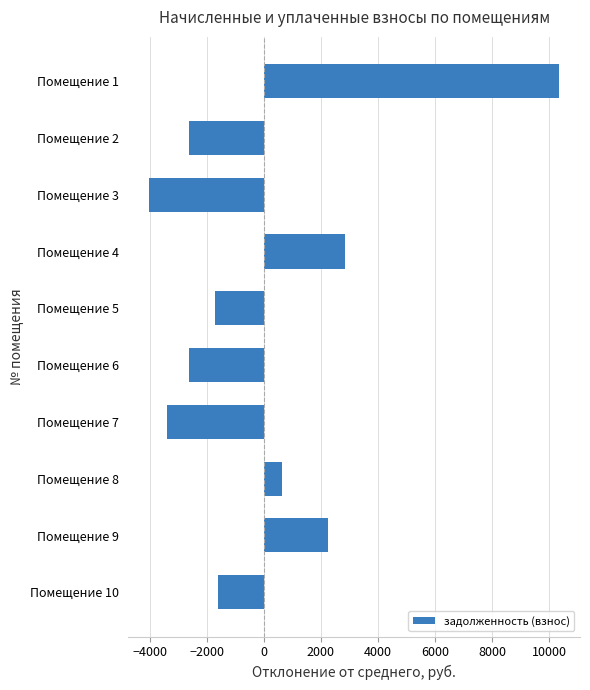

Reading bottom to top, extract all data points from this chart.

-1616.2	2243.3	619.1	-3409.3	-2629.3	-1733.1	2827.5	-4037.1	-2629.3	10364.3